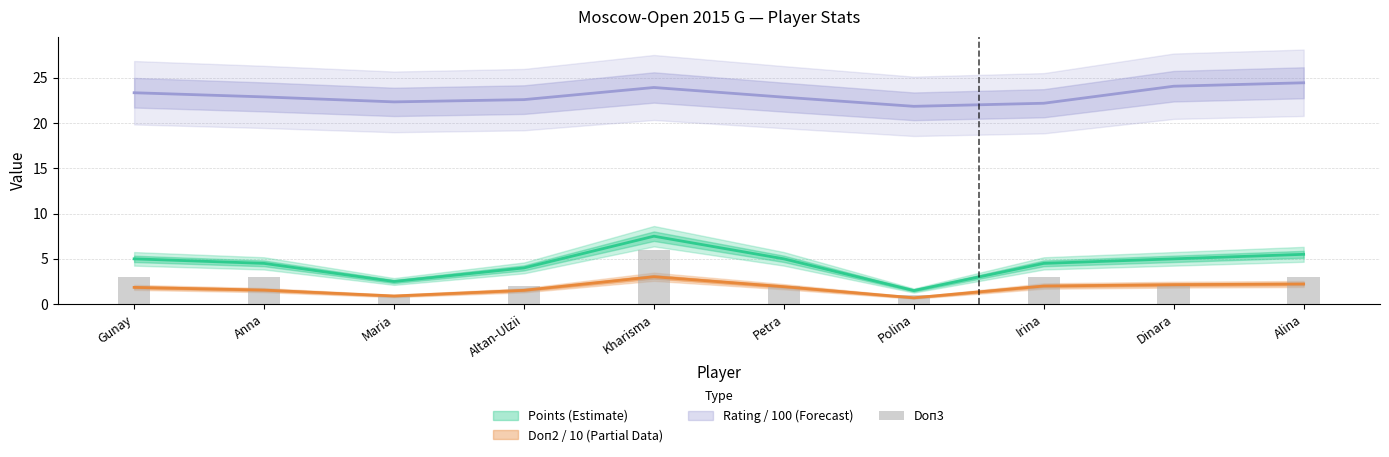

True or false: the data shows 1 at Maria.

False